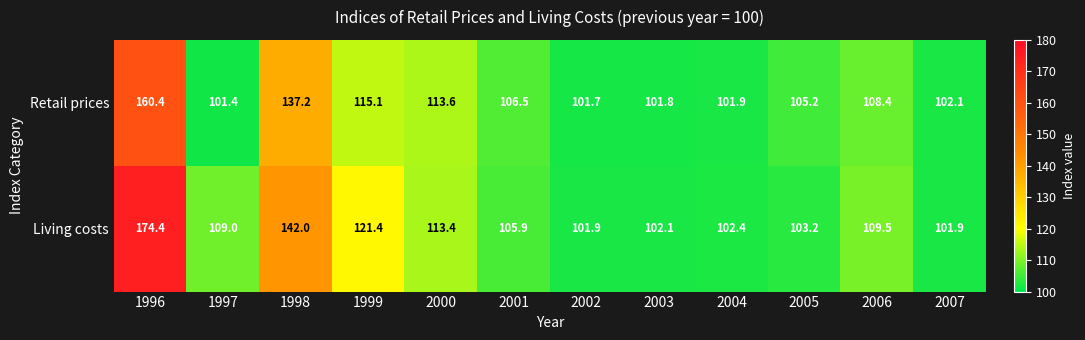

List the series in order of their overall mean, lowest first.

Retail prices, Living costs